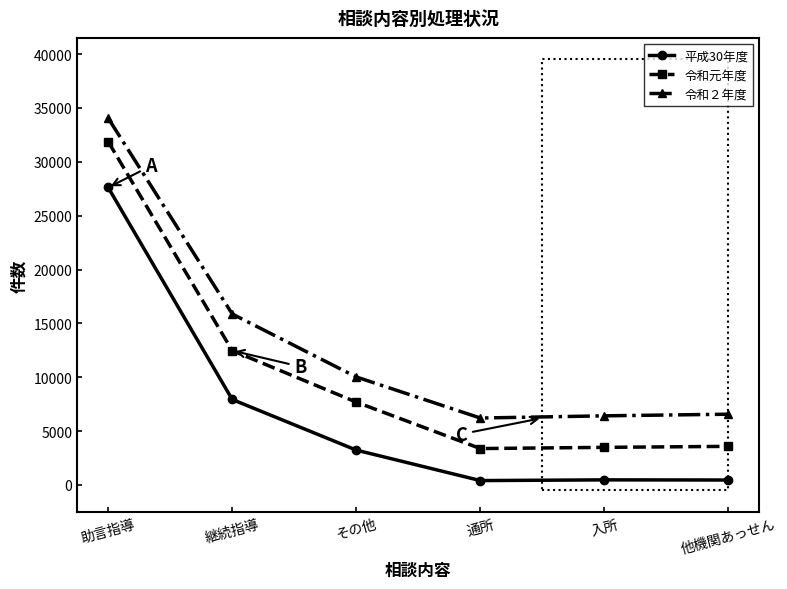

What is the difference between the maximum and minimum values in the 令和２年度 series?

27830